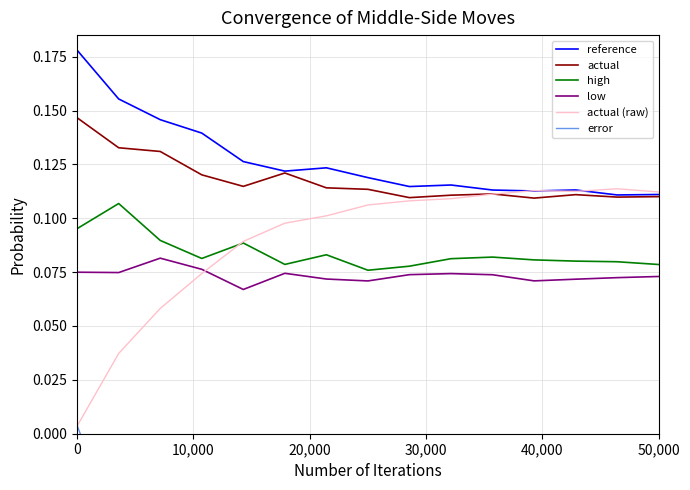

What is the sum of all actual (raw) values?

1.3